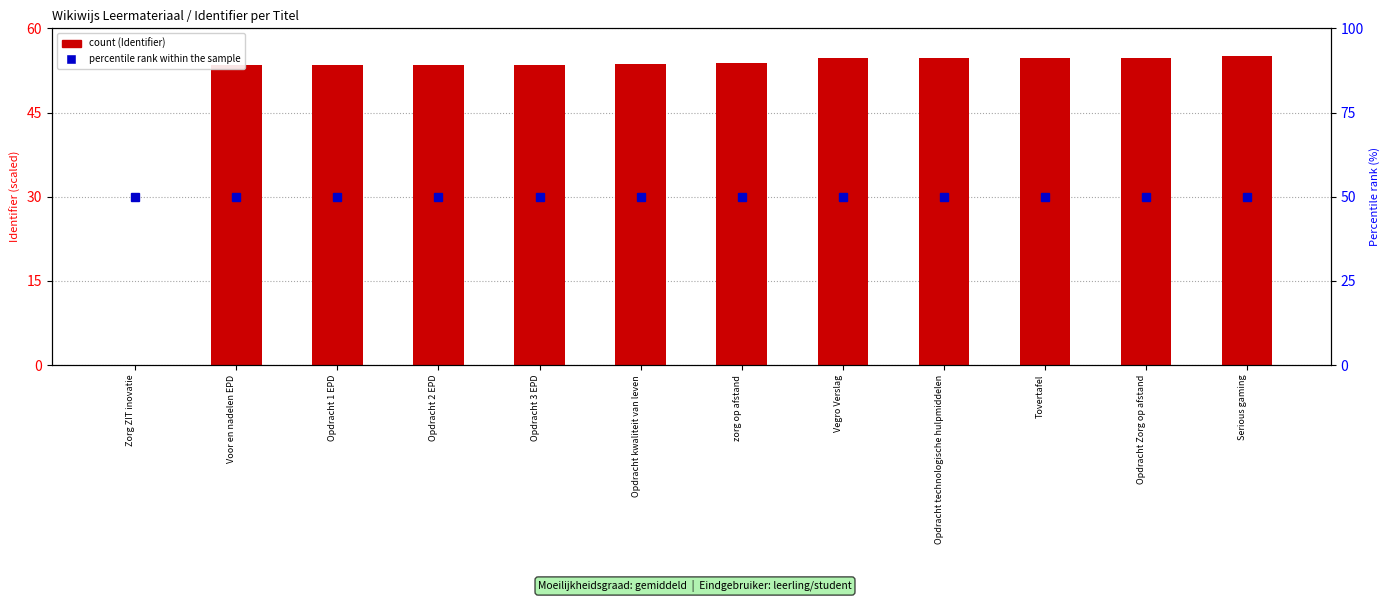

What is the label of the 4th bar from the left?

Opdracht 2 EPD